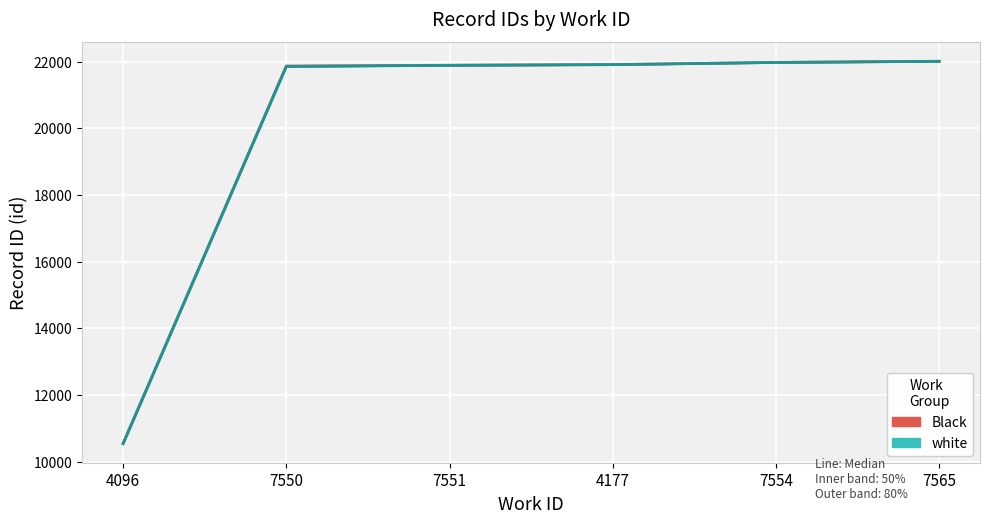

What is the difference between the second highest and minimum values in the white (median) series?

11432.0